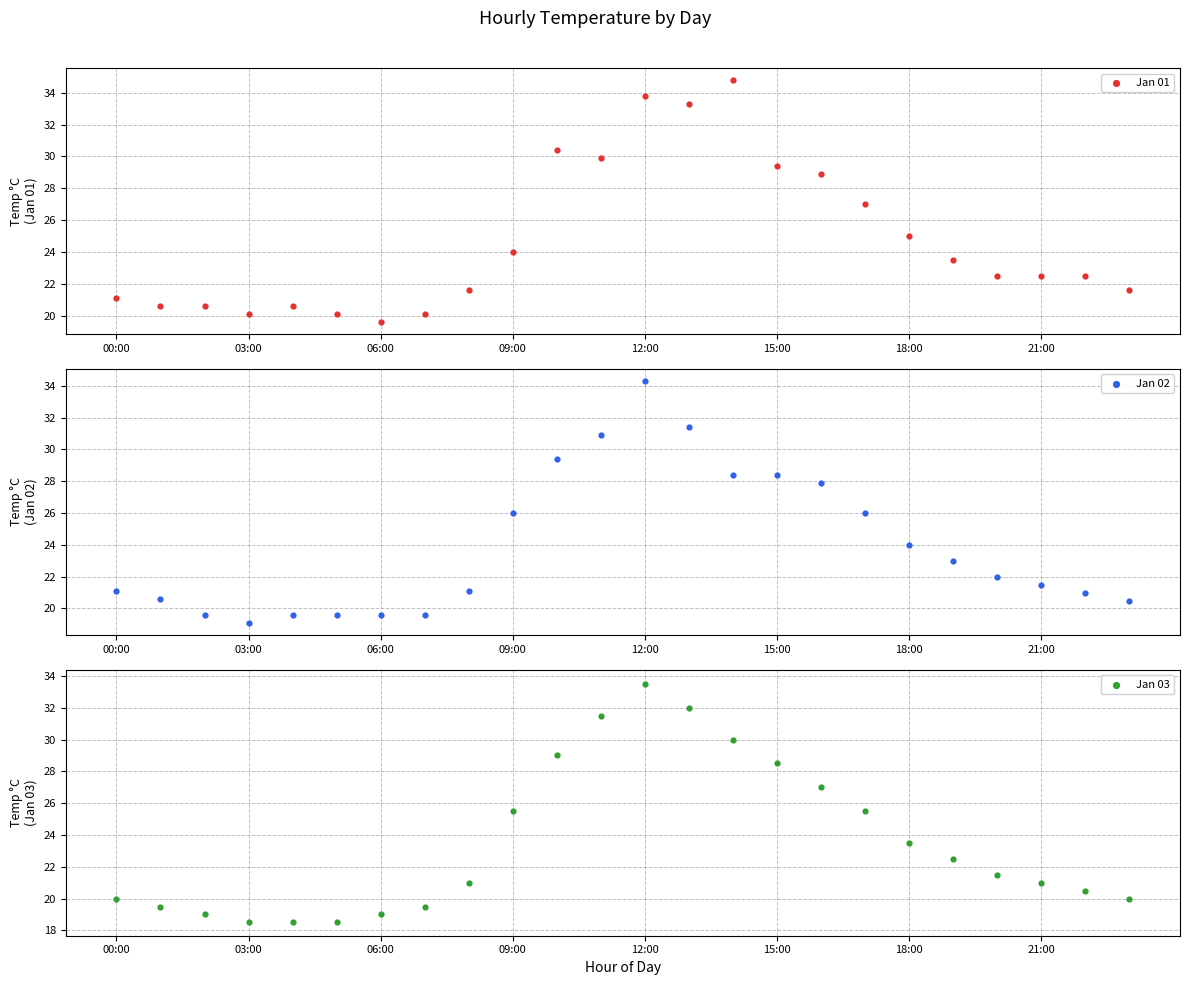

Is the value of Jan 01 at 06:00 greater than the value of Jan 02 at 18?

No